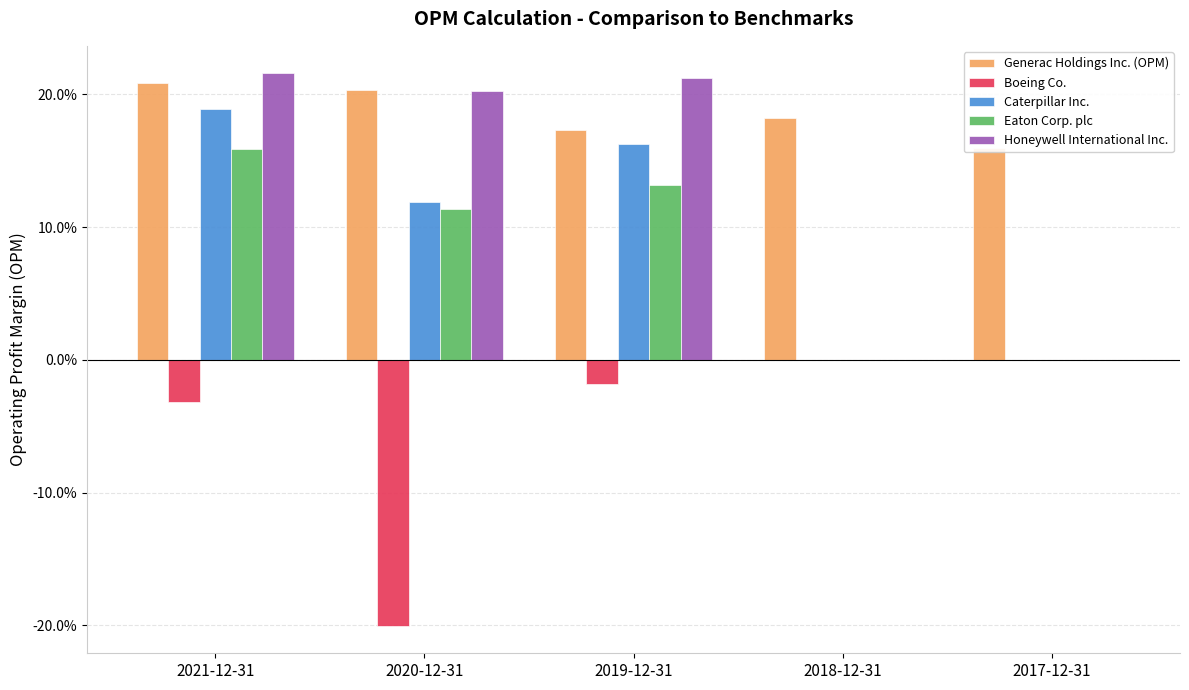

At how many categories does at least one series exceed 0?

5